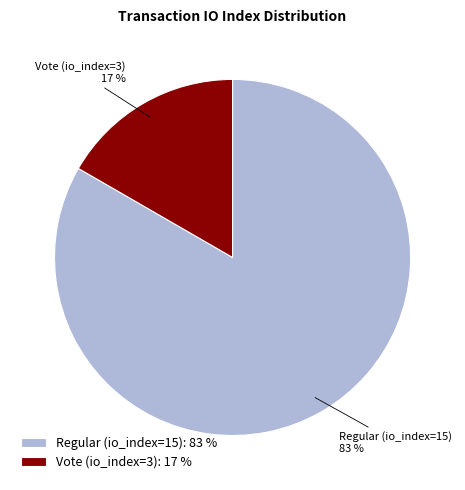

To the nearest percent, what portion does Vote (io_index=3) represent?

17%